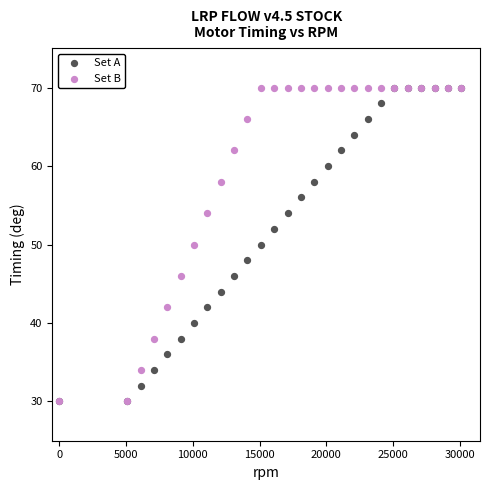

What are all the series names shown in the legend?

Set A, Set B